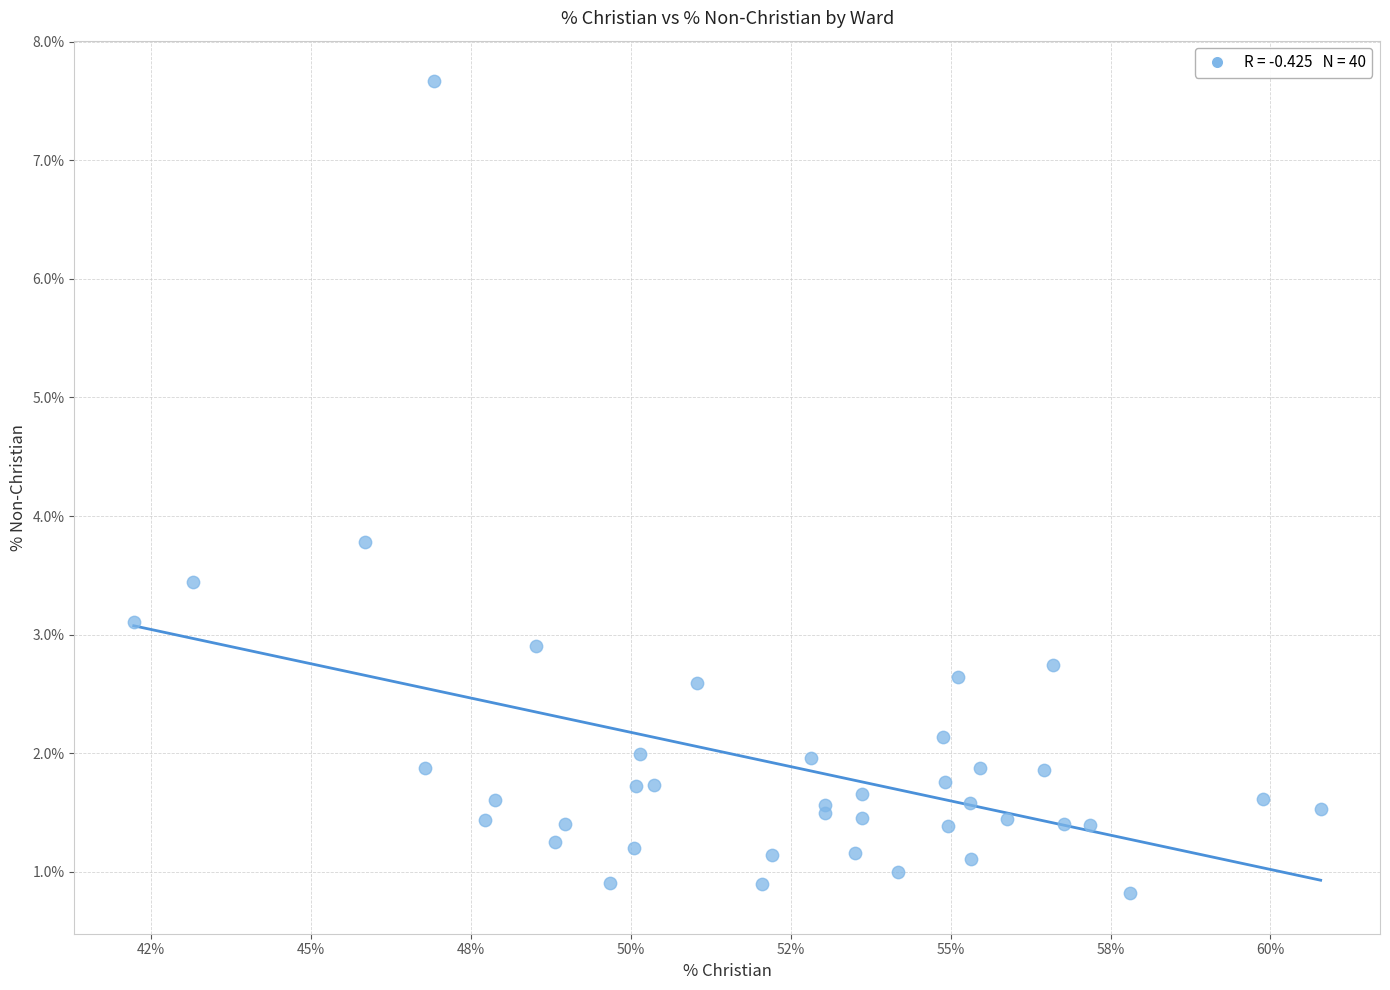

What Y value in the scatter plot is closest to 4?

3.8